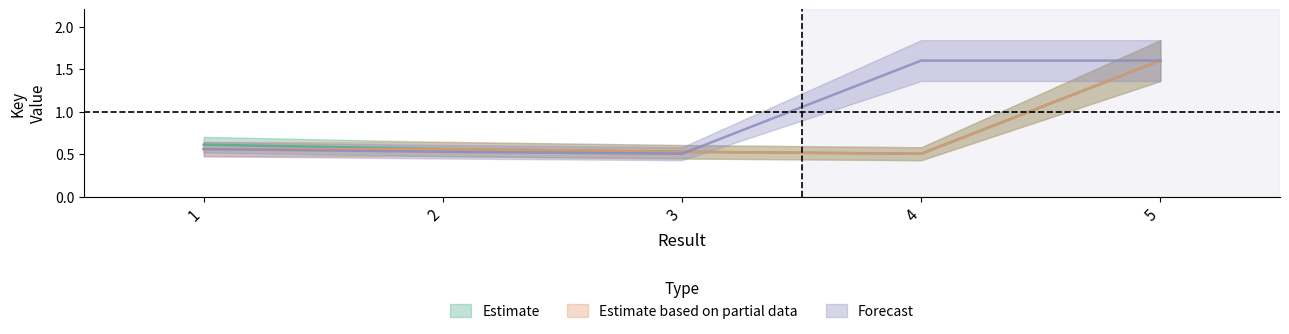

True or false: Estimate and Estimate based on partial data intersect in this chart.

False